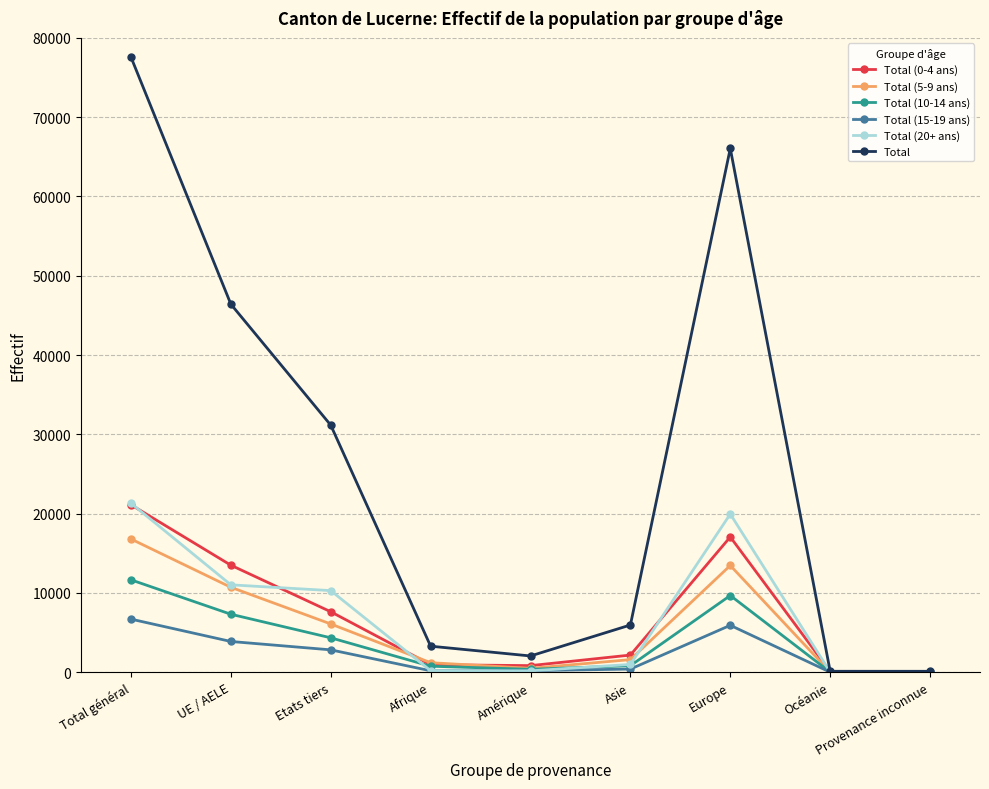

How many data points does each series have?

9